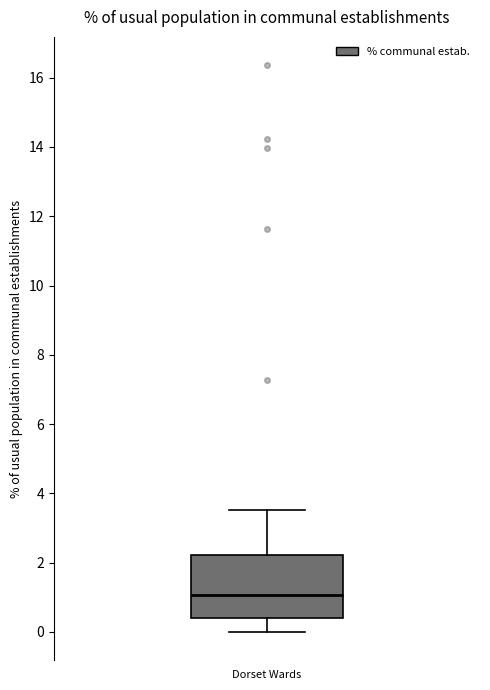

Transcribe this box plot: give where the median line is, the range the box spans, and where the two whiskers end, as read against the y-axis. The values are not printed on the chart, so give them approximately, as read against the axis.

median 1.0, box 0.4 to 2.2, whiskers 0.0 to 3.6